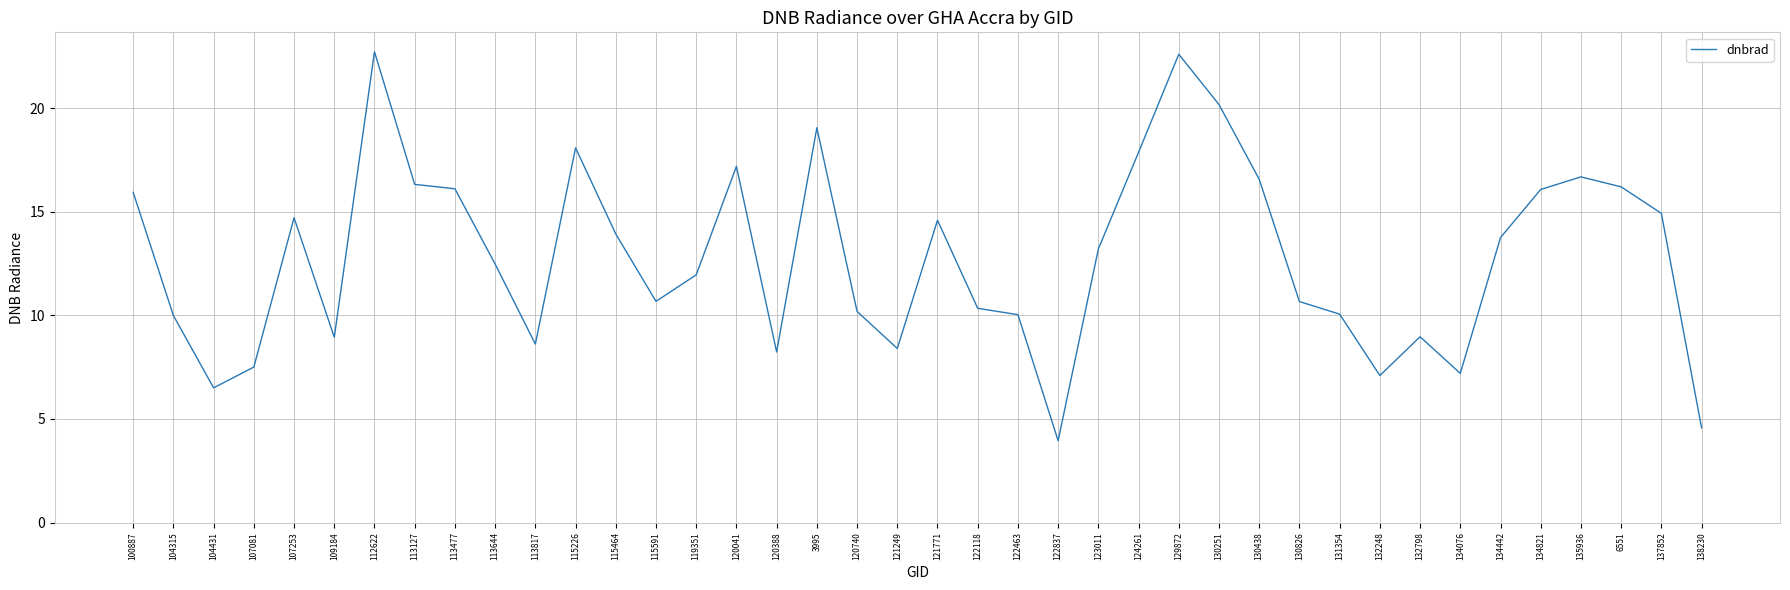

How many lines are shown in the chart?

1